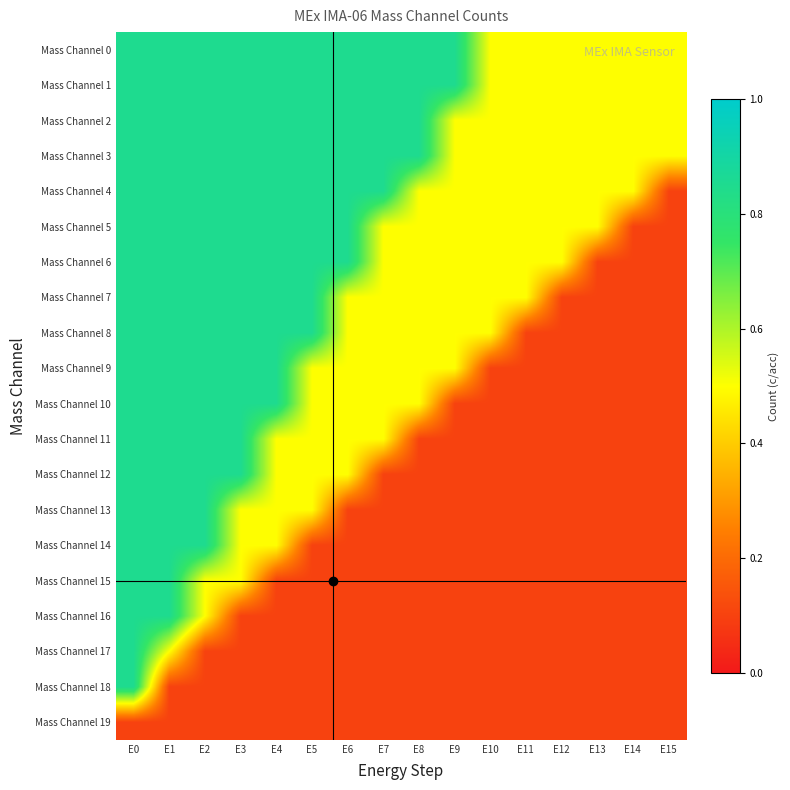

How many distinct data groups are displayed?

20